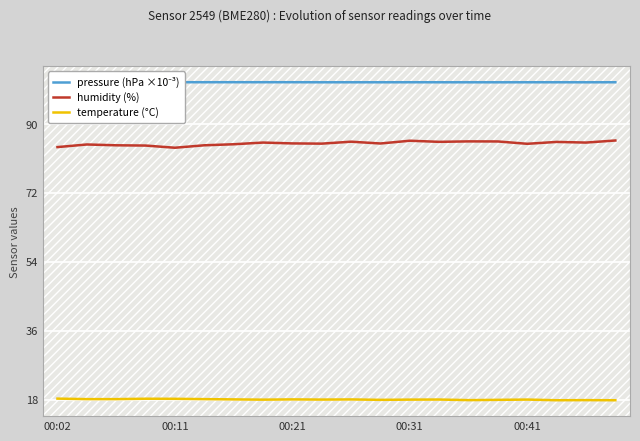

In temperature (°C), how many points are lower than both neighbors (excluding endpoints)?

5